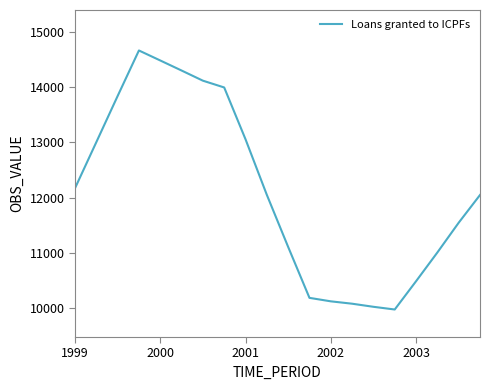

What is the difference between the maximum and minimum values?

4692